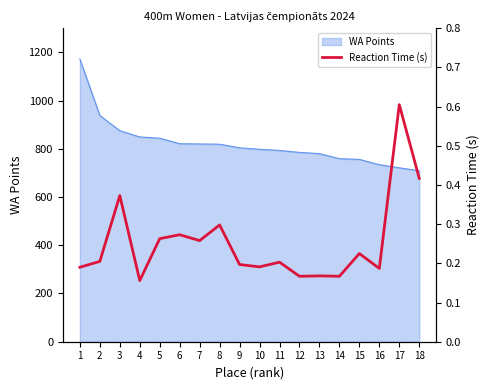

What is the change in value from 5 to 12?

-0.1